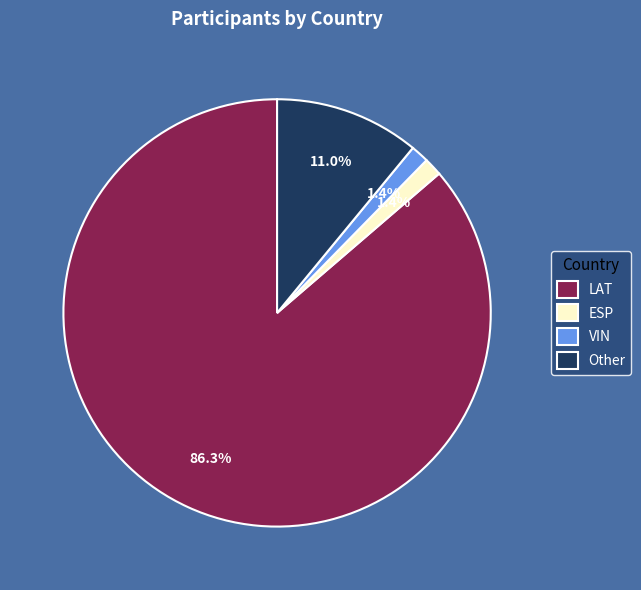

What is the ratio of the value at ESP to the value at VIN?

1.0